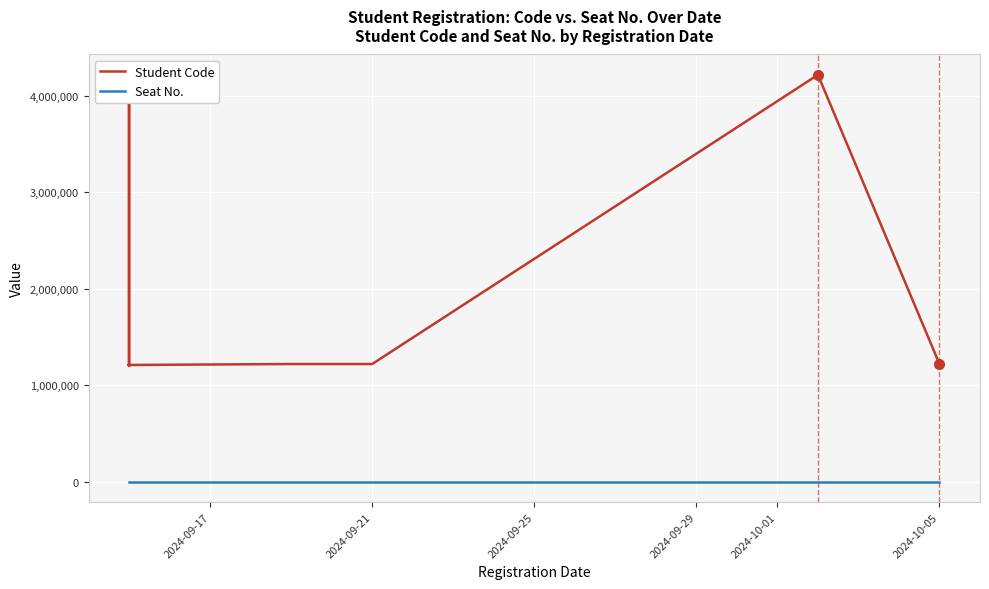

The value of Student Code at 22 is 1901764. True or false?

False